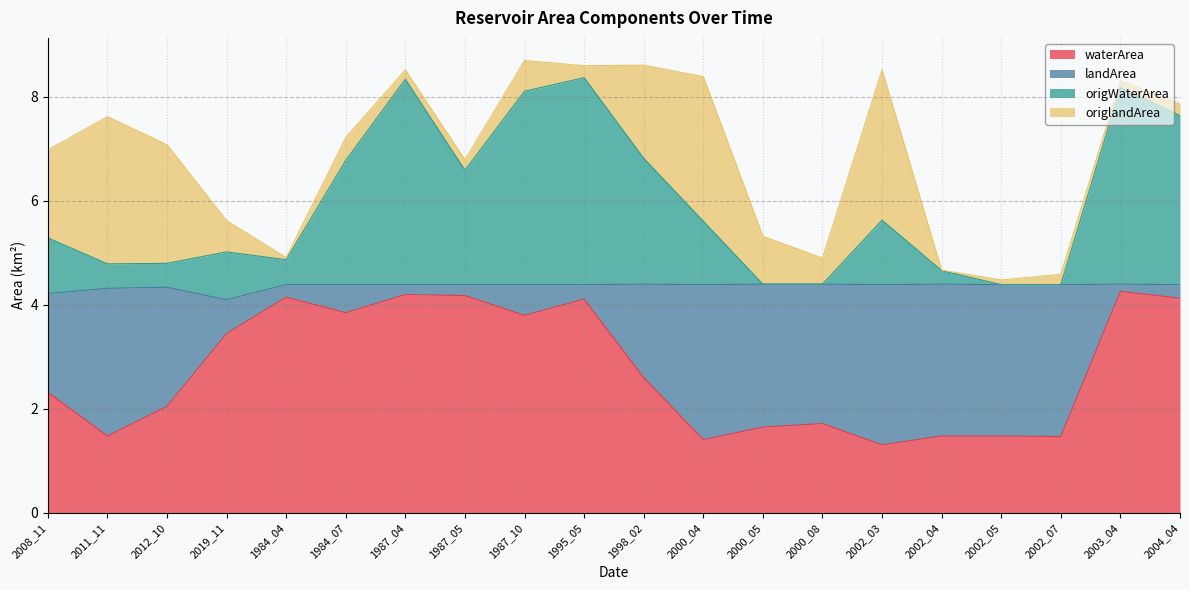

The value of waterArea at 1998_02 is 2.6. True or false?

True